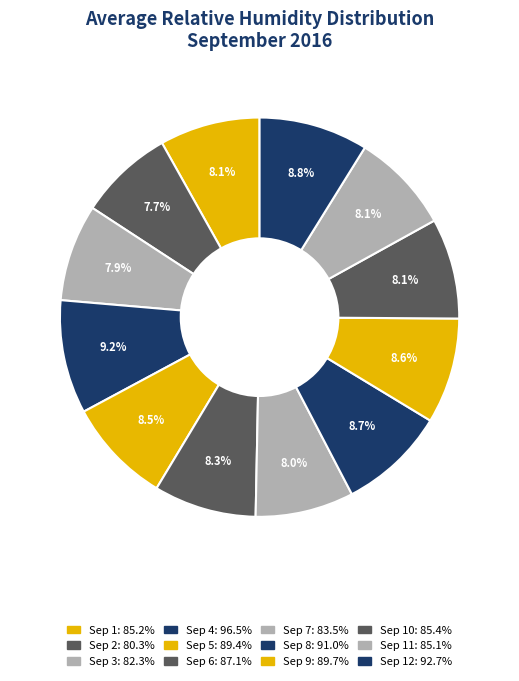

How many slices are in this pie chart?

12